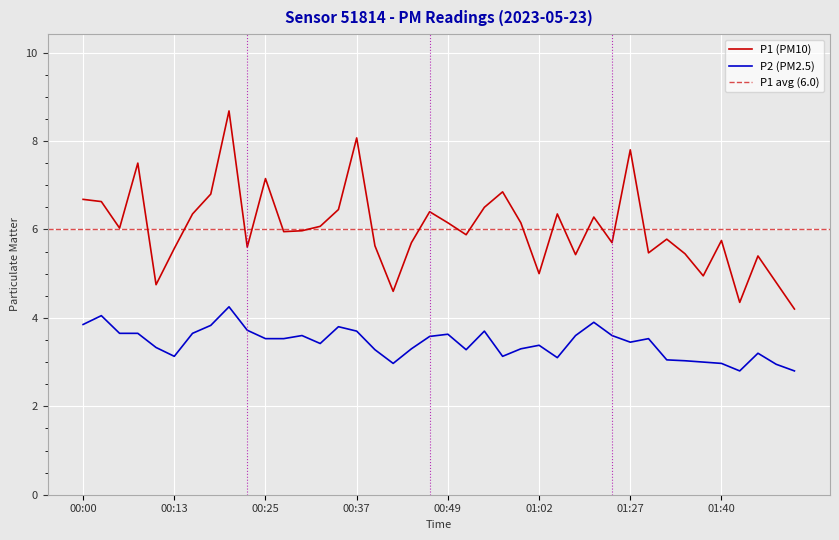

How many values in the P2 series exceed 3?

34